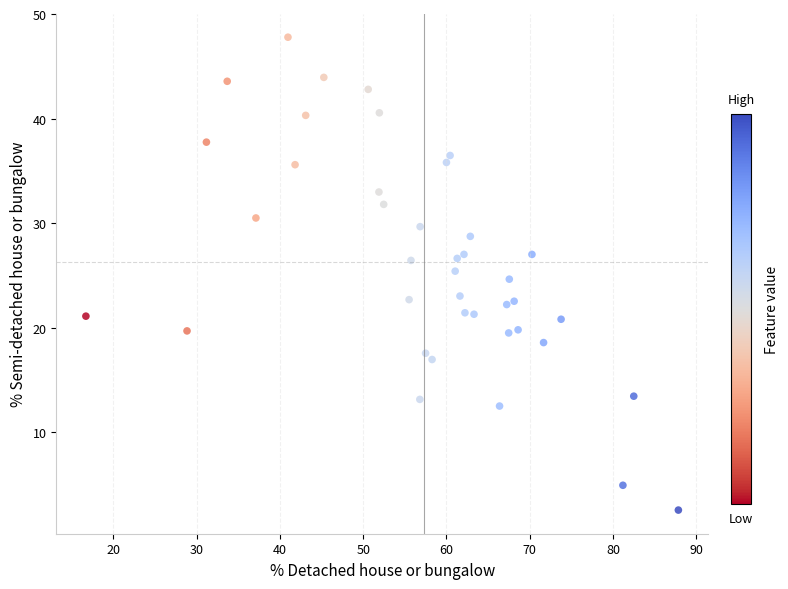

What is the range of Y values (max minus min)?

45.2